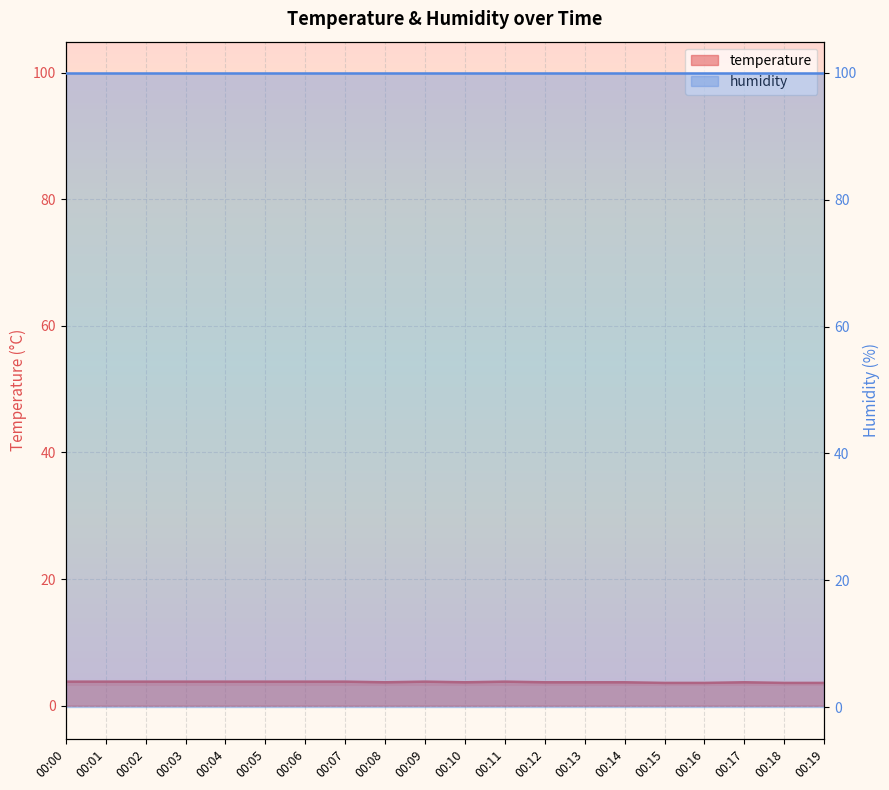

True or false: the data has more than 2 interior local peaks.

True